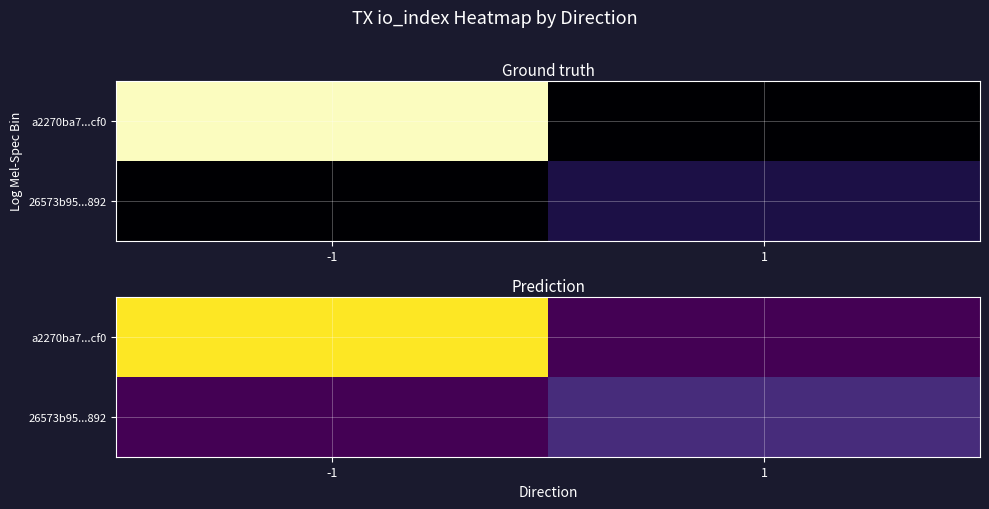

Rank the series at -1 from lowest to highest value.

26573b95...892, a2270ba7...cf0